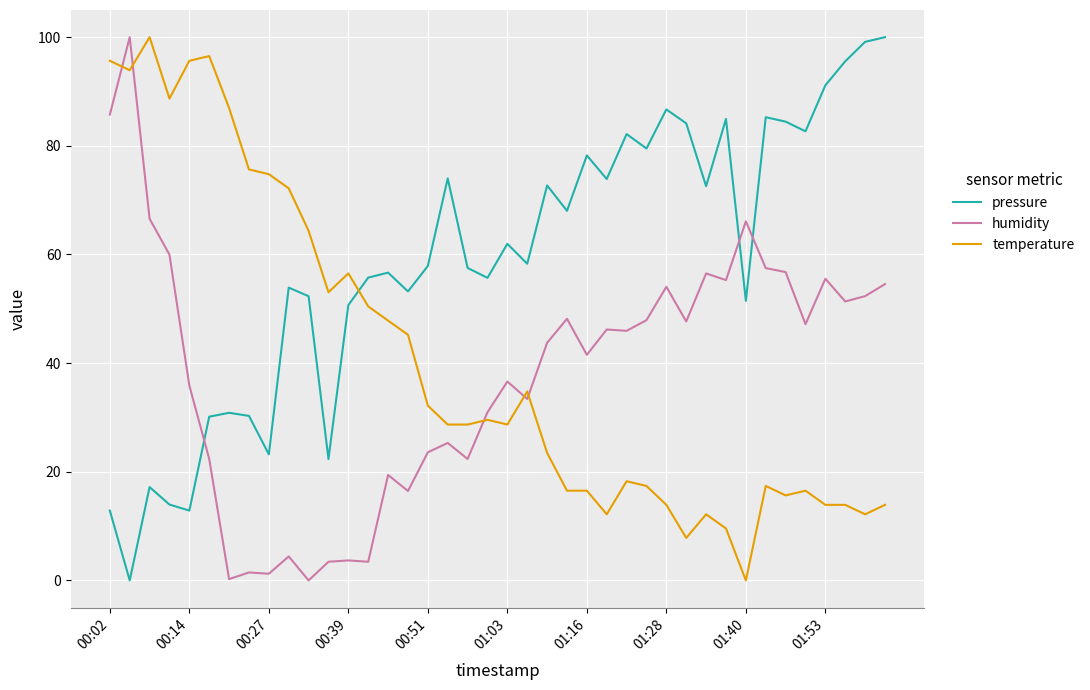

Which series ends up on top after the final intersection of humidity and temperature?

humidity